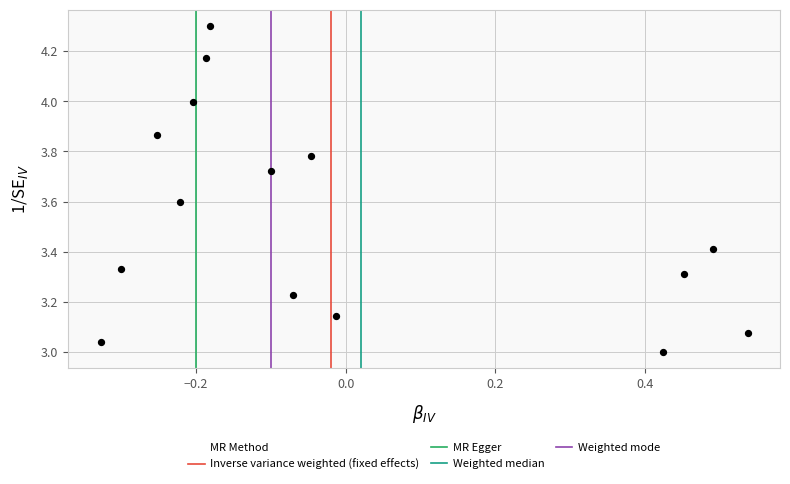

What is the range of X values (max minus min)?

0.9